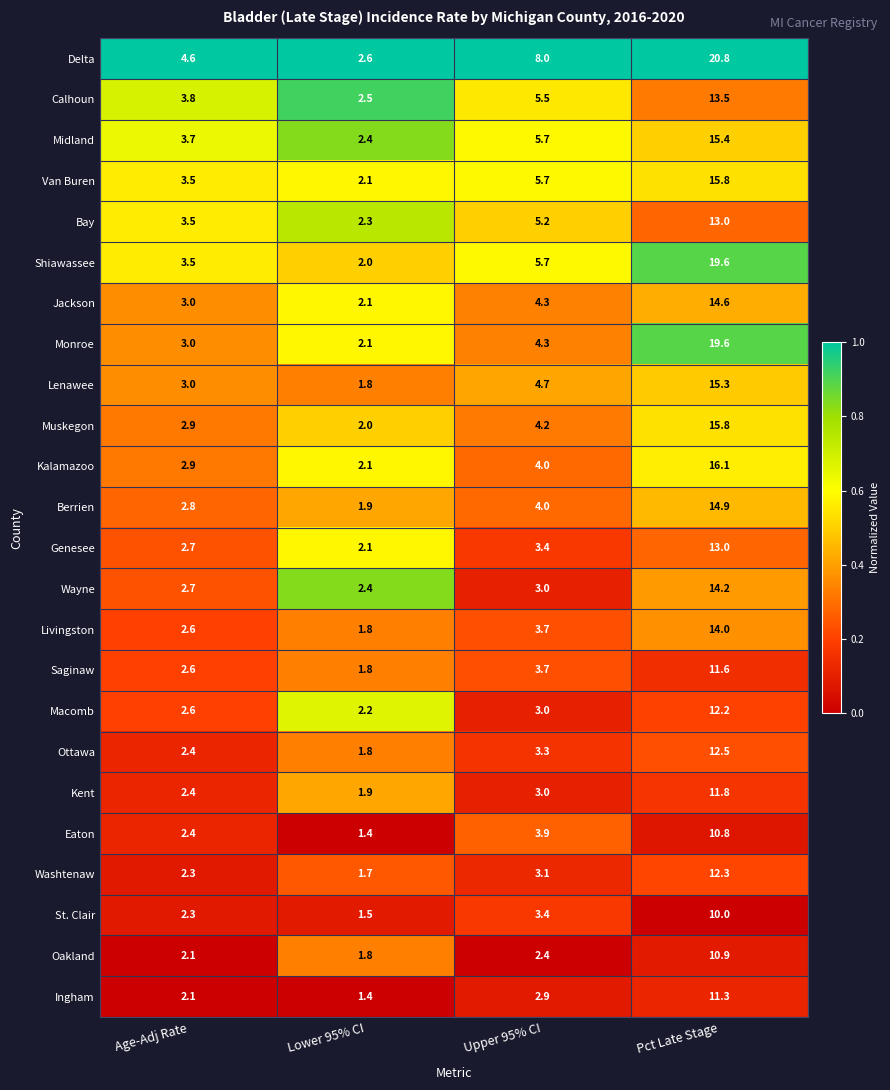

Is the value of Oakland at Age-Adj Rate greater than the value of Delta at Pct Late Stage?

No